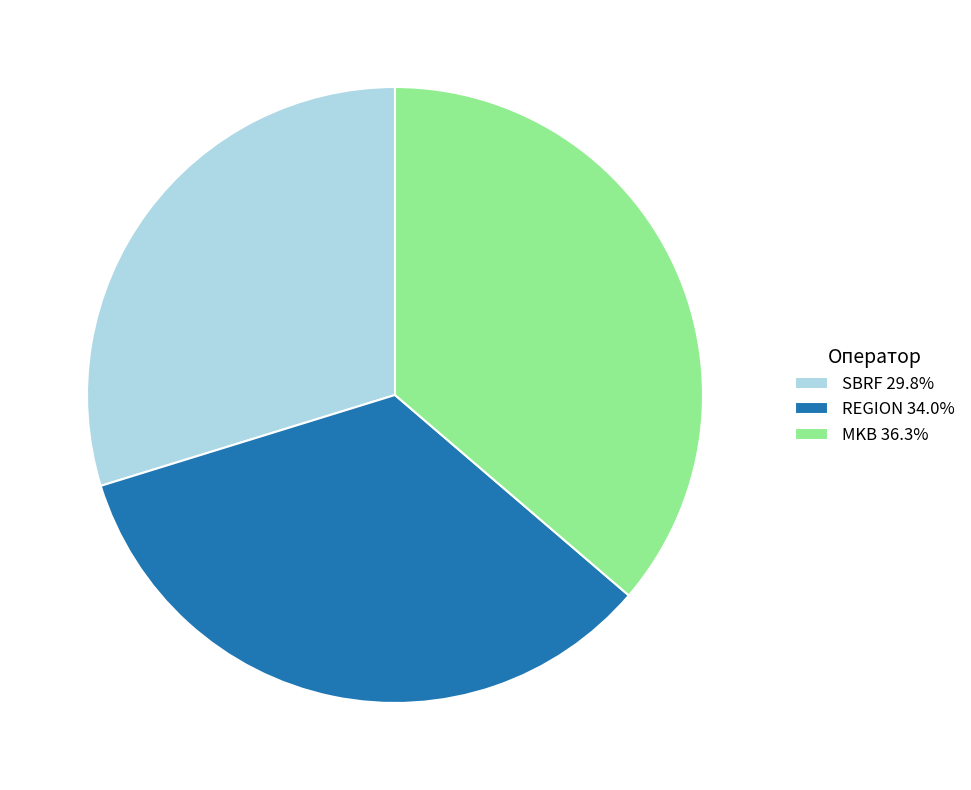

How many segments does this pie chart have?

3